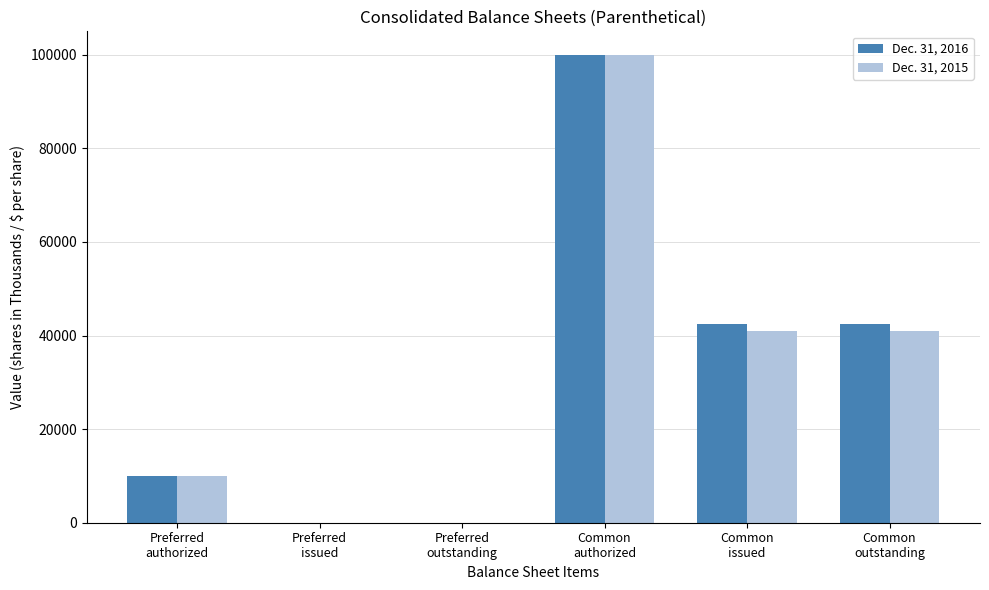

Reading right to left, transcribe all the data shown in this chart.

Dec. 31, 2016: Common
outstanding=42526	Common
issued=42526	Common
authorized=100000	Preferred
outstanding=0	Preferred
issued=0	Preferred
authorized=10000
Dec. 31, 2015: Common
outstanding=40986	Common
issued=40986	Common
authorized=100000	Preferred
outstanding=0	Preferred
issued=0	Preferred
authorized=10000